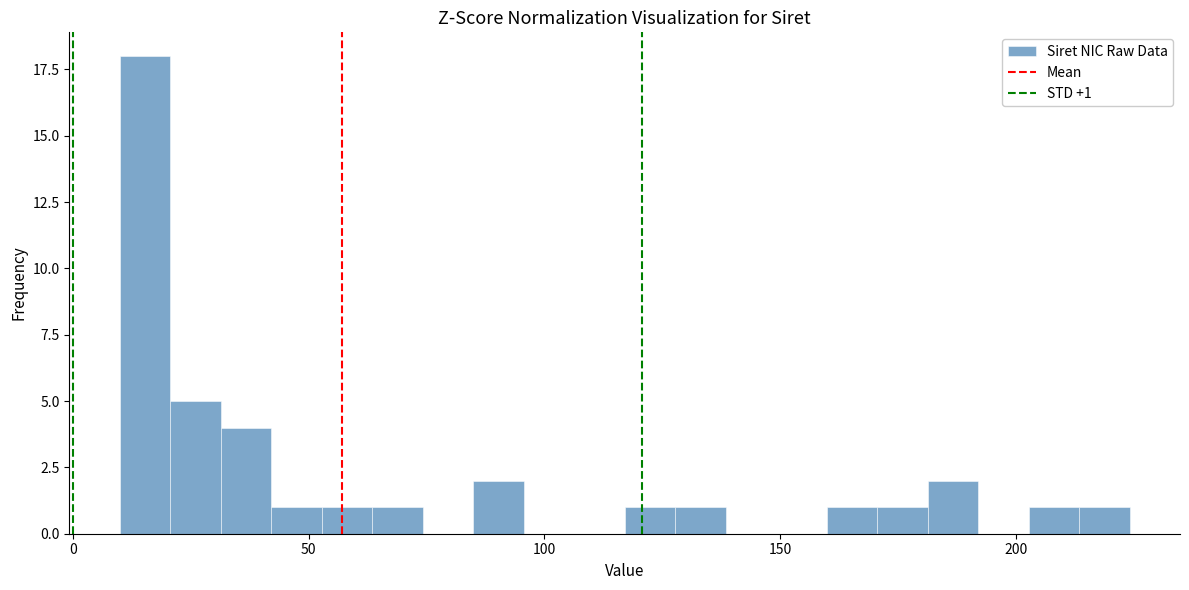

Read against the x-axis, roughly where is the centre of the tallest bar?

15